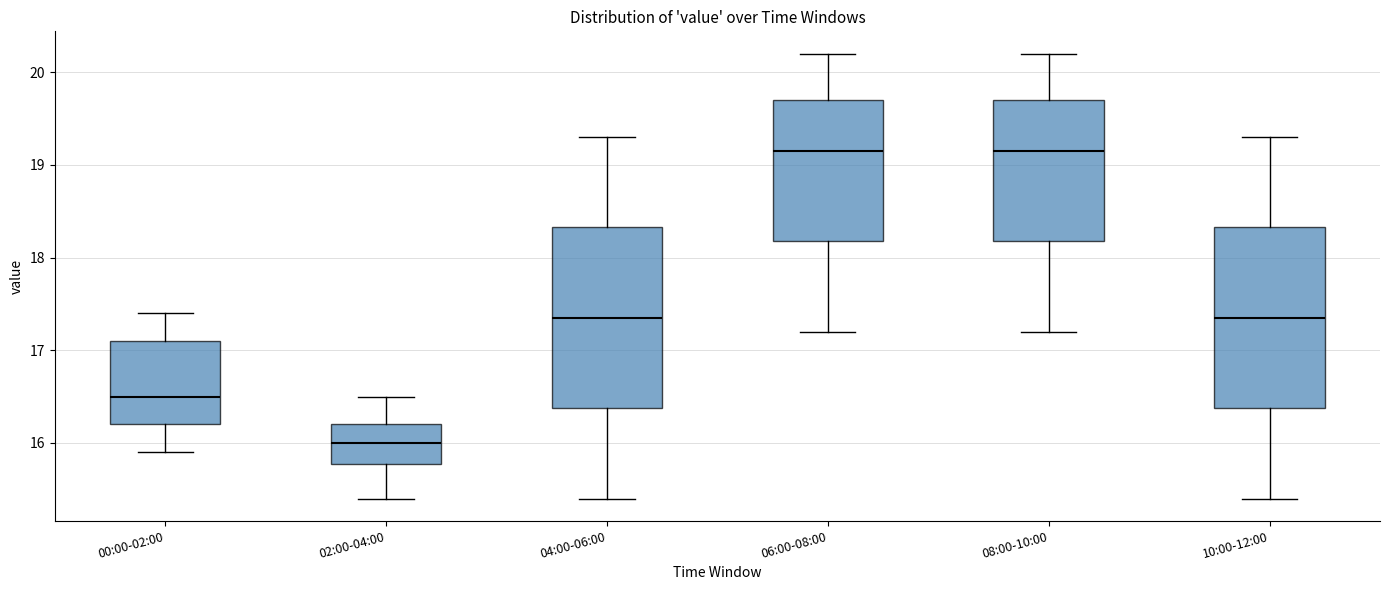

Where is the lower edge of the box for 00:00-02:00 on the y-axis? The values are not printed on the chart, so give them approximately, as read against the axis.

16.2